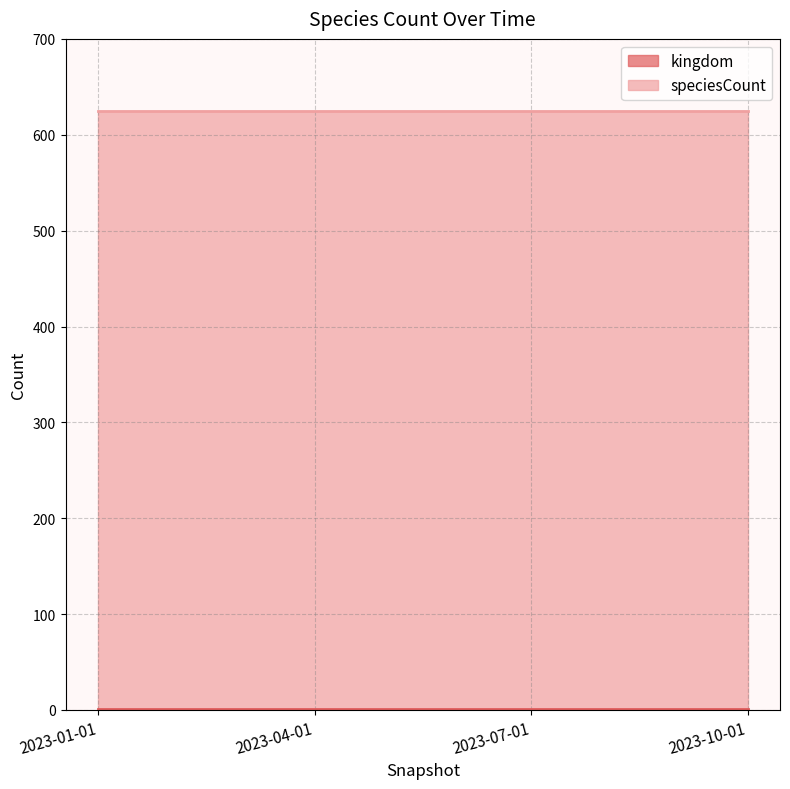

Rank the categories by speciesCount value from lowest to highest.

2023-01-01, 2023-04-01, 2023-07-01, 2023-10-01